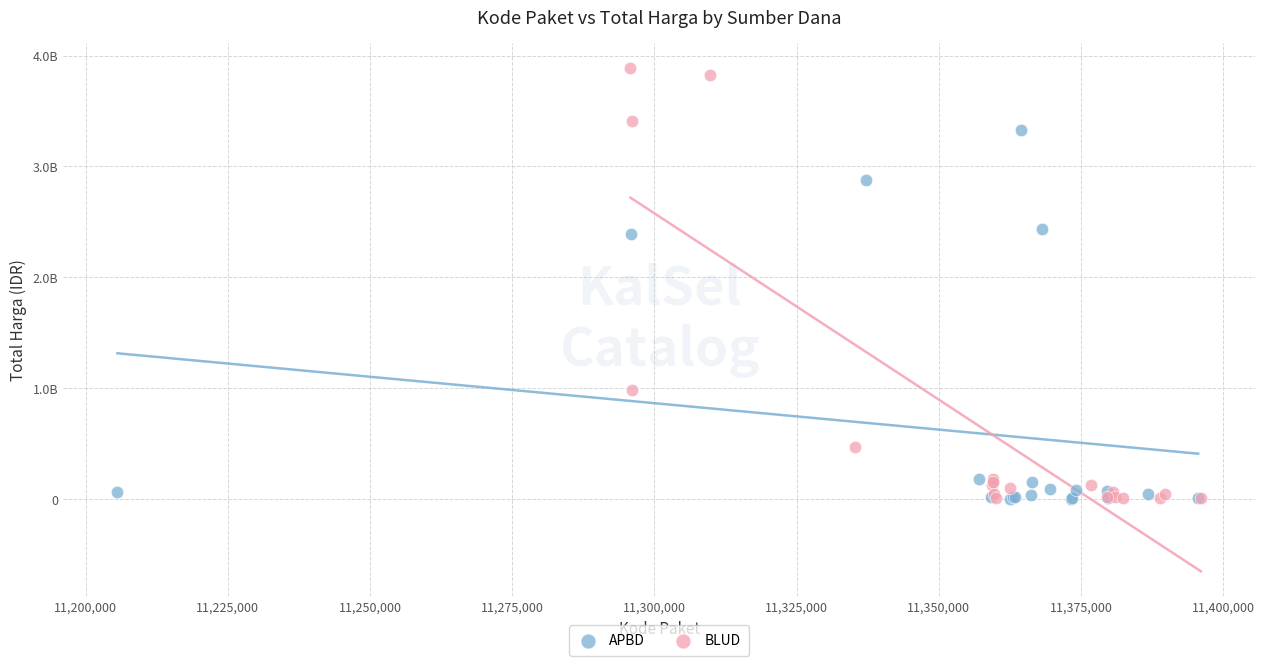

What are all the series names shown in the legend?

APBD, BLUD